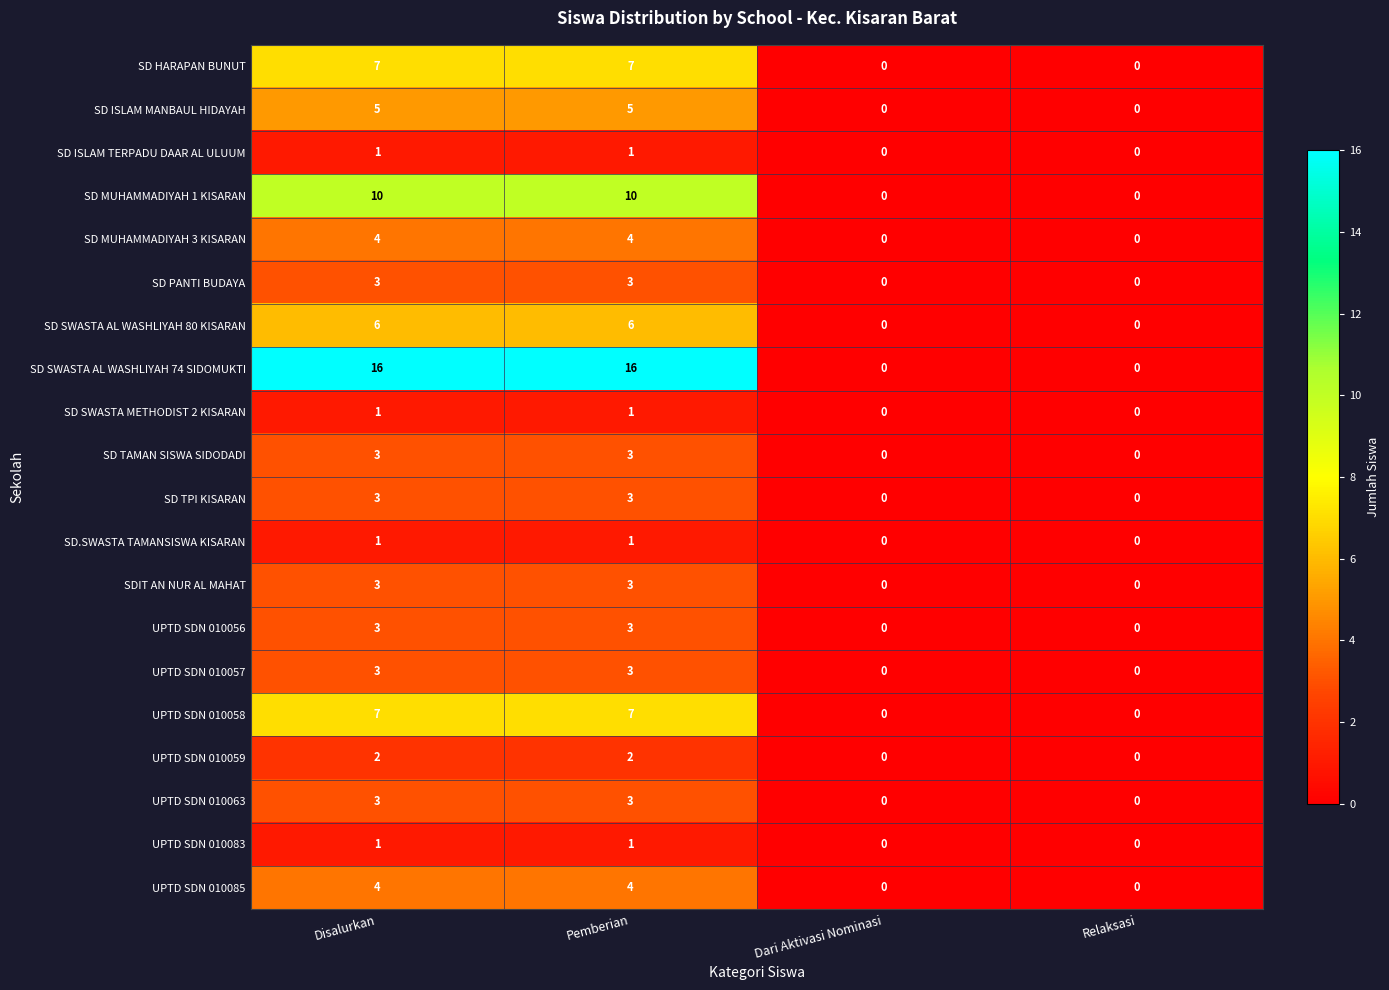

What is the maximum value shown in the chart?

16